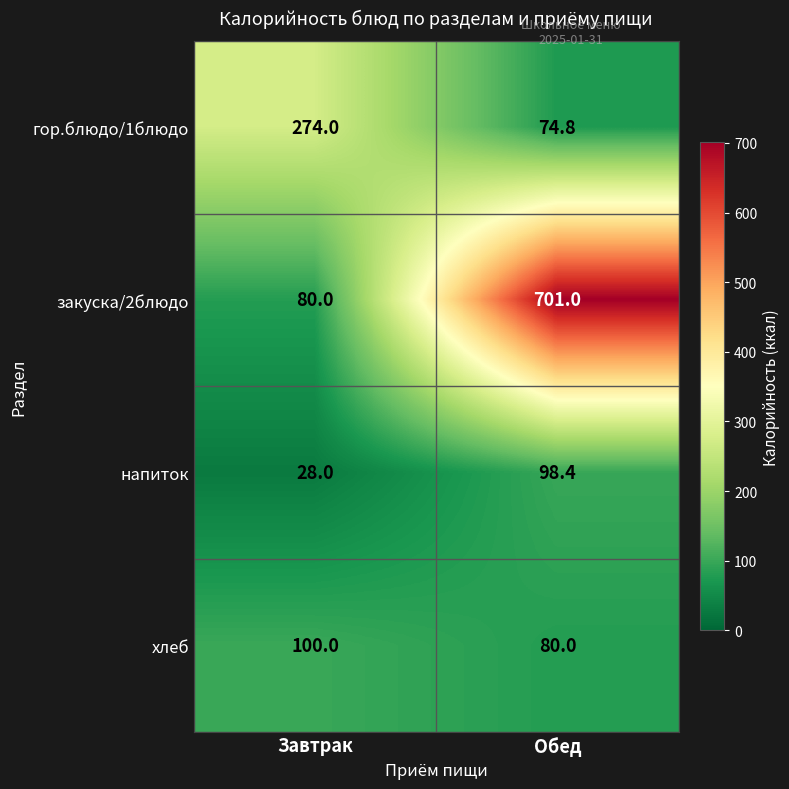

What is the sum of all закуска/2блюдо values?

781.0